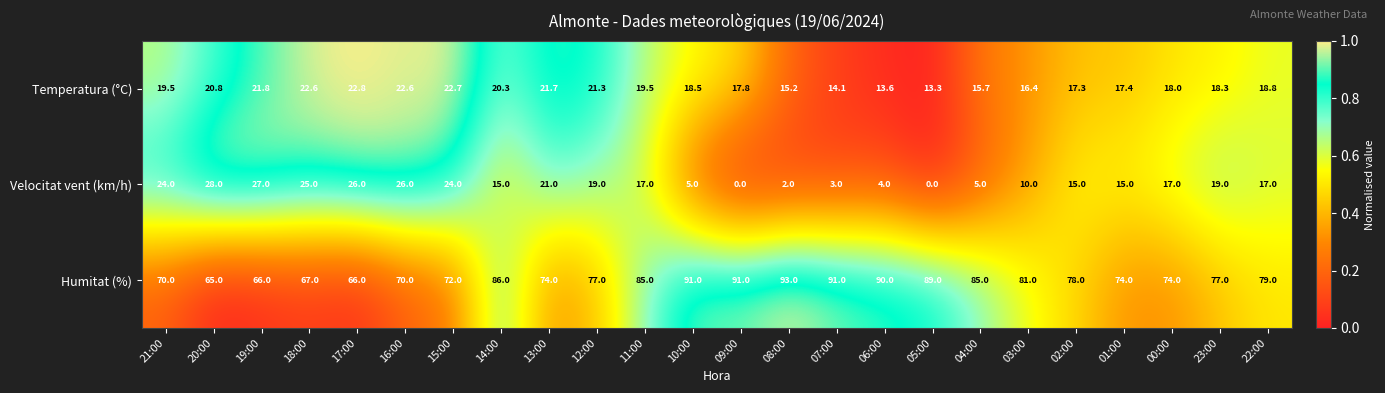

At which category is the sum across all series the highest?

11:00